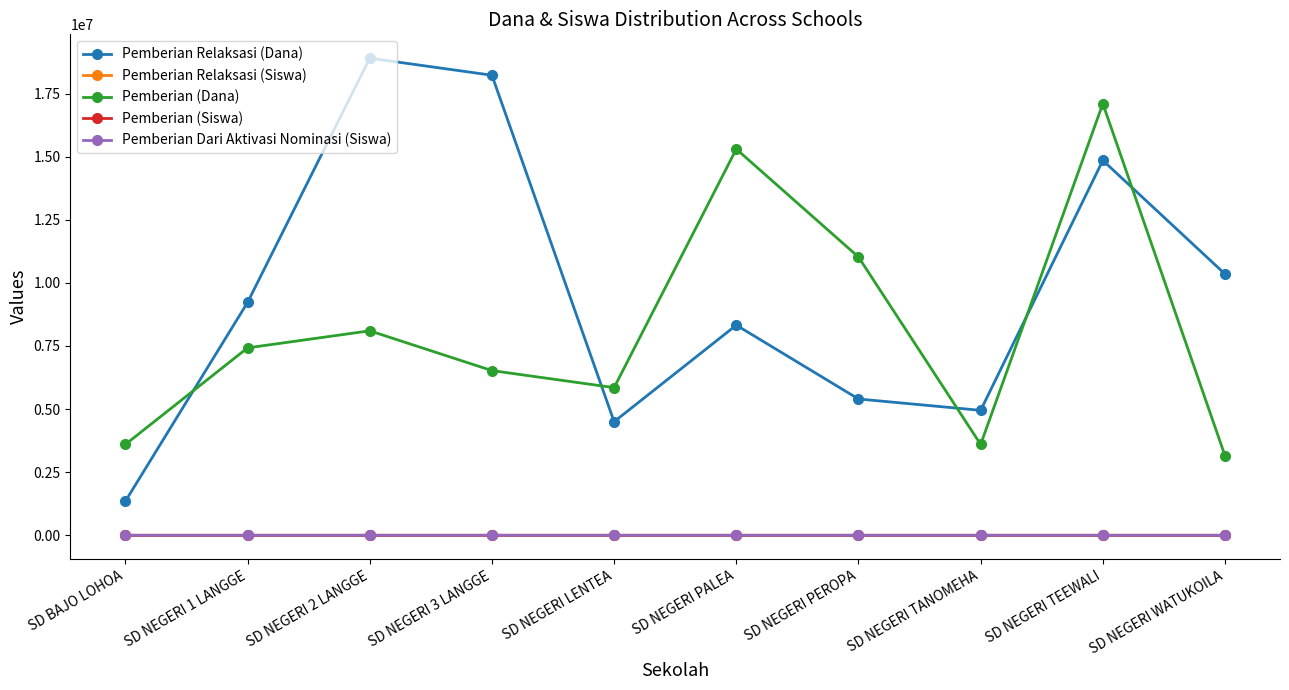

What value does the Pemberian Relaksasi (Siswa) series have at SD NEGERI 3 LANGGE, to the nearest 5?

45